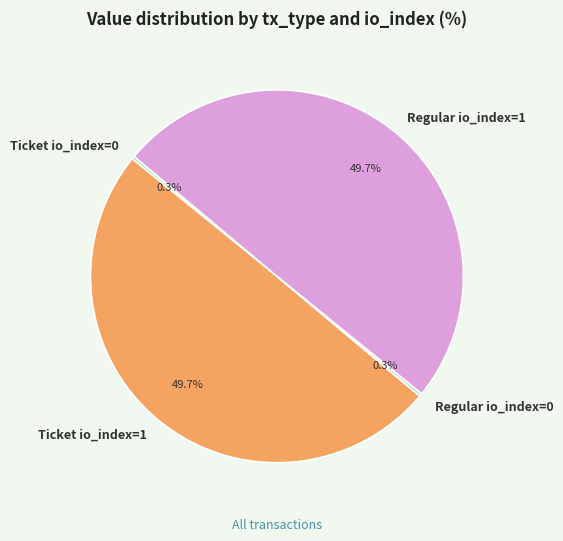

What percentage is NOT represented by Ticket io_index=1?

50.3%